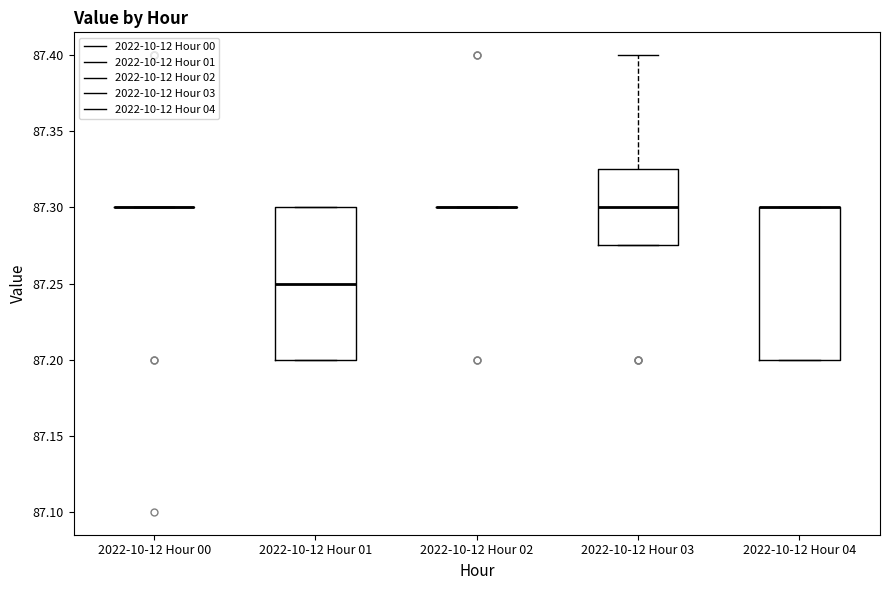

Where does the median line of the box for 2022-10-12 Hour 01 sit on the y-axis? The values are not printed on the chart, so give them approximately, as read against the axis.

87.250